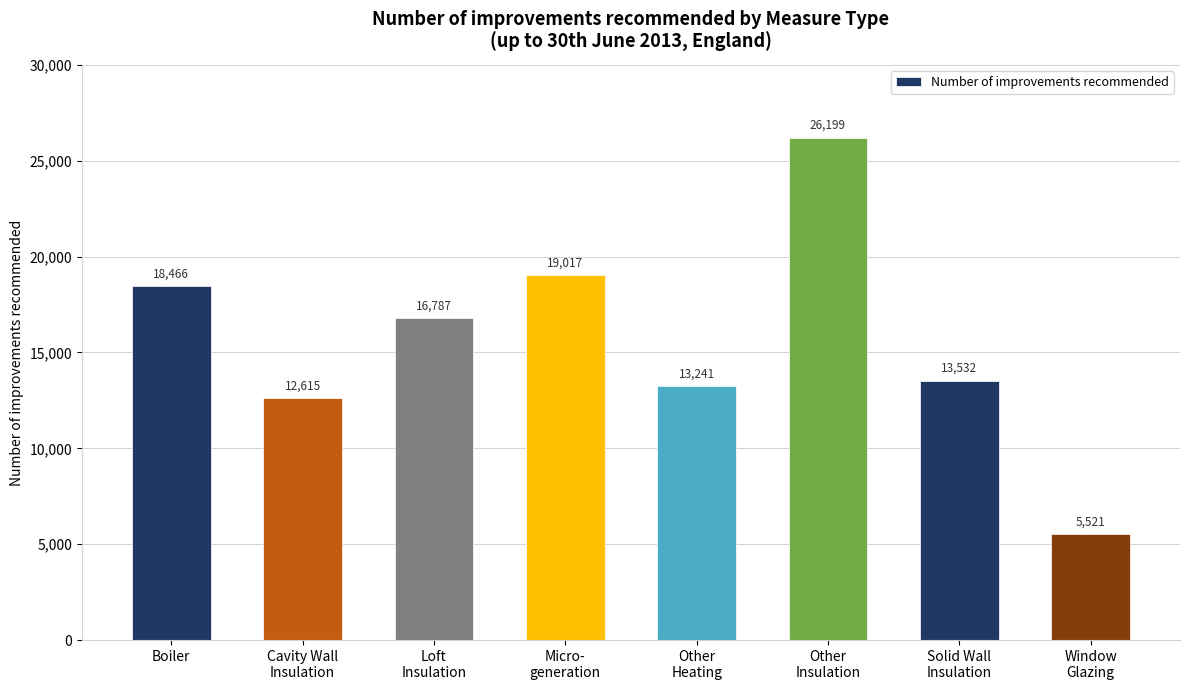

Is it true that the value at Window
Glazing is 5521?

True